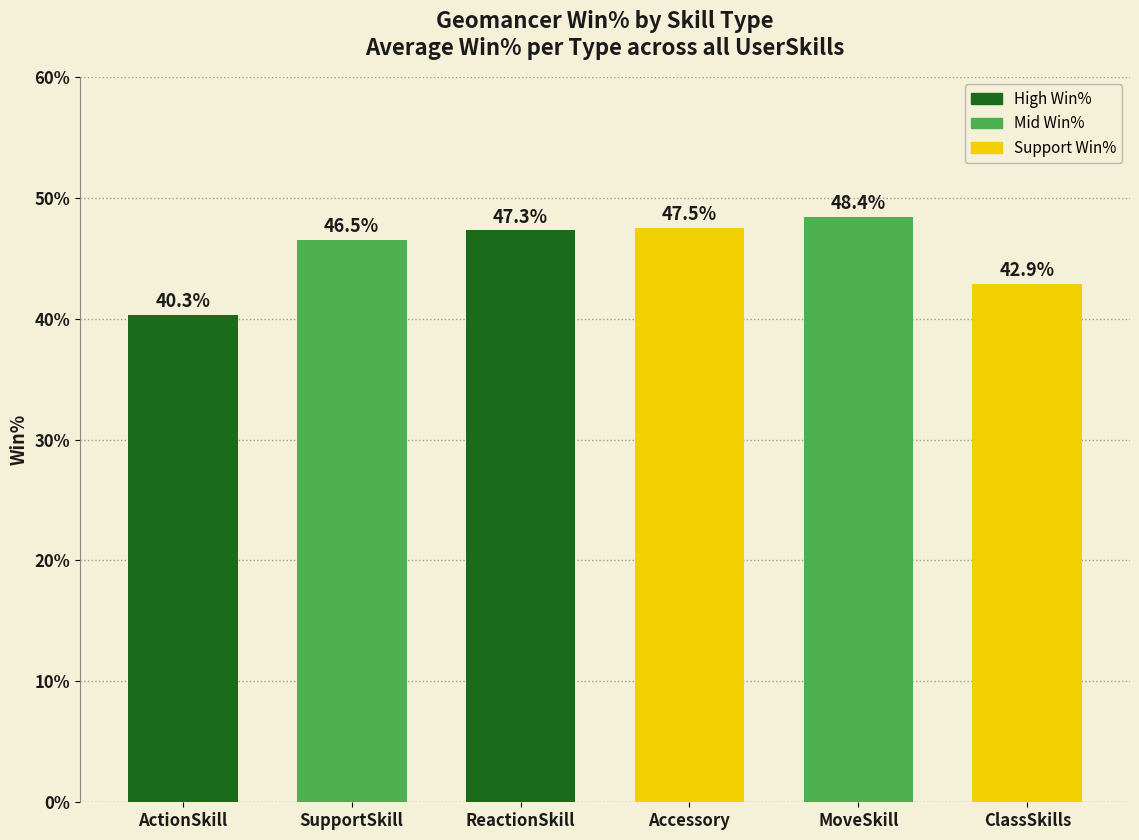

How many series are shown in this chart?

1